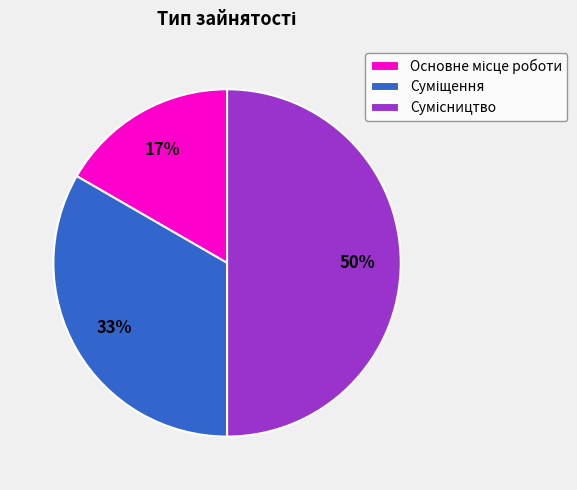

To the nearest percent, what is the average slice percentage?

33%